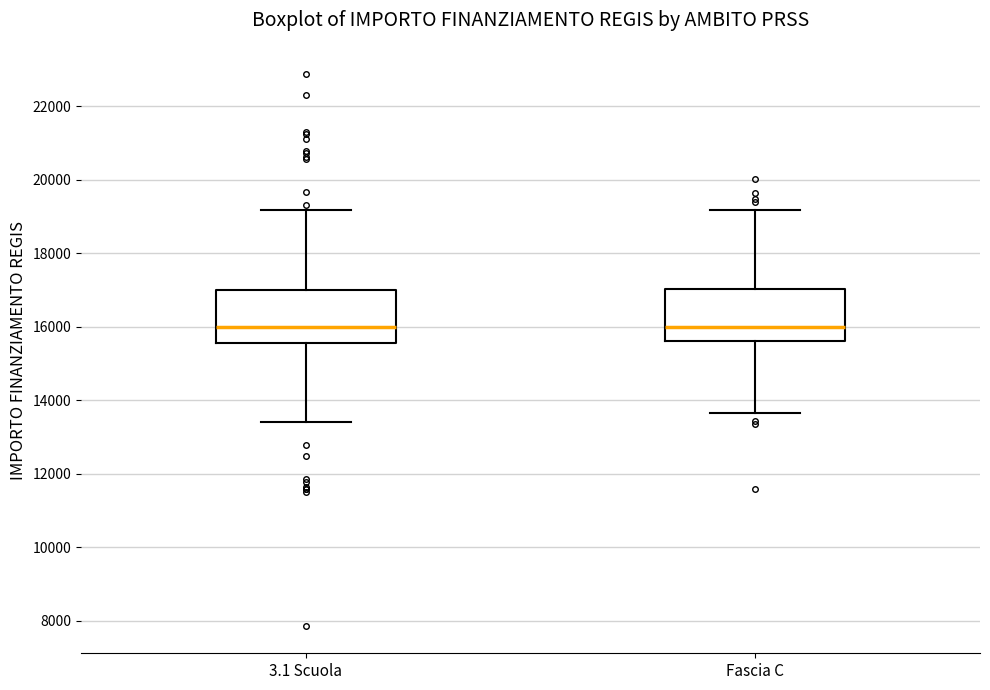

Where is the upper edge of the box for 3.1 Scuola on the y-axis? The values are not printed on the chart, so give them approximately, as read against the axis.

17000